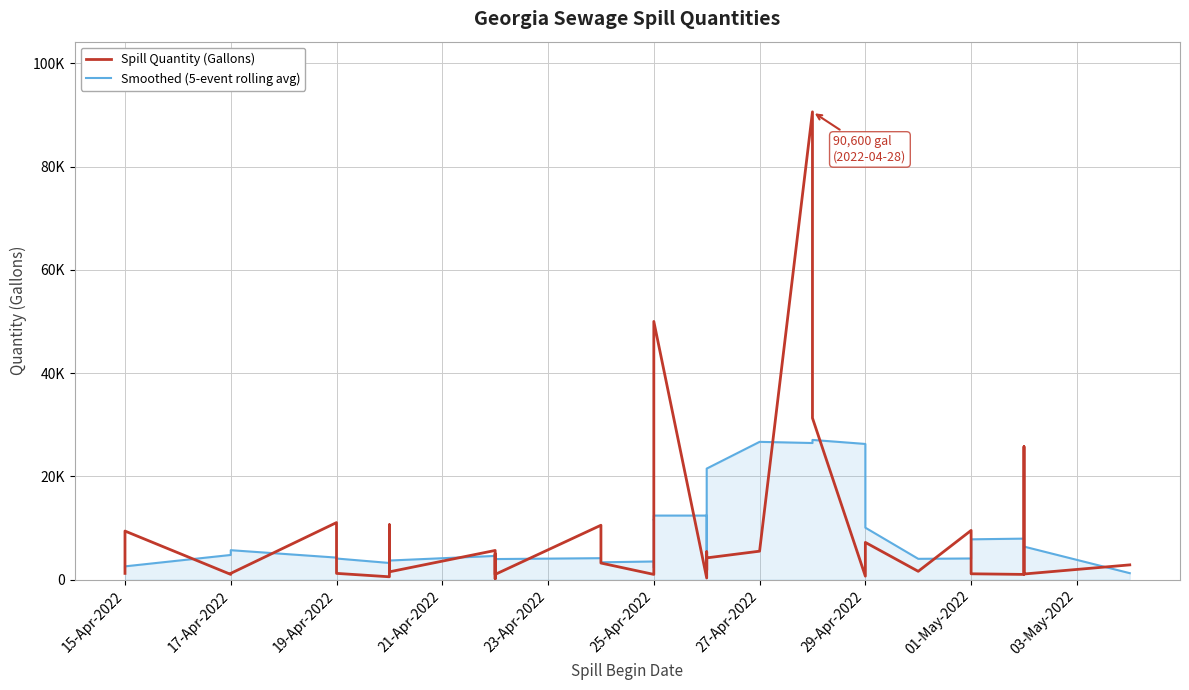

How many intersections are there between Spill Quantity (Gallons) and Smoothed (5-event rolling avg)?

21